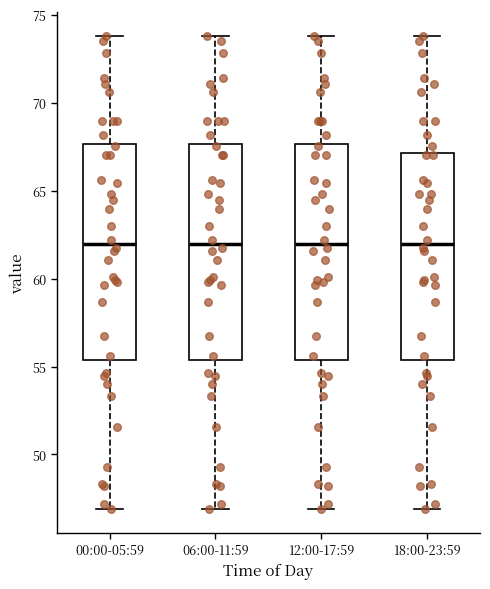

Reading left to right, read every box against the y-axis: the position of its median line, the range the box covers, and the ends of its whiskers. The values are not printed on the chart, so give them approximately, as read against the axis.

00:00-05:59: median 62.0, box 55.5 to 67.5, whiskers 47.0 to 74.0
06:00-11:59: median 62.0, box 55.5 to 67.5, whiskers 47.0 to 74.0
12:00-17:59: median 62.0, box 55.5 to 67.5, whiskers 47.0 to 74.0
18:00-23:59: median 62.0, box 55.5 to 67.0, whiskers 47.0 to 74.0